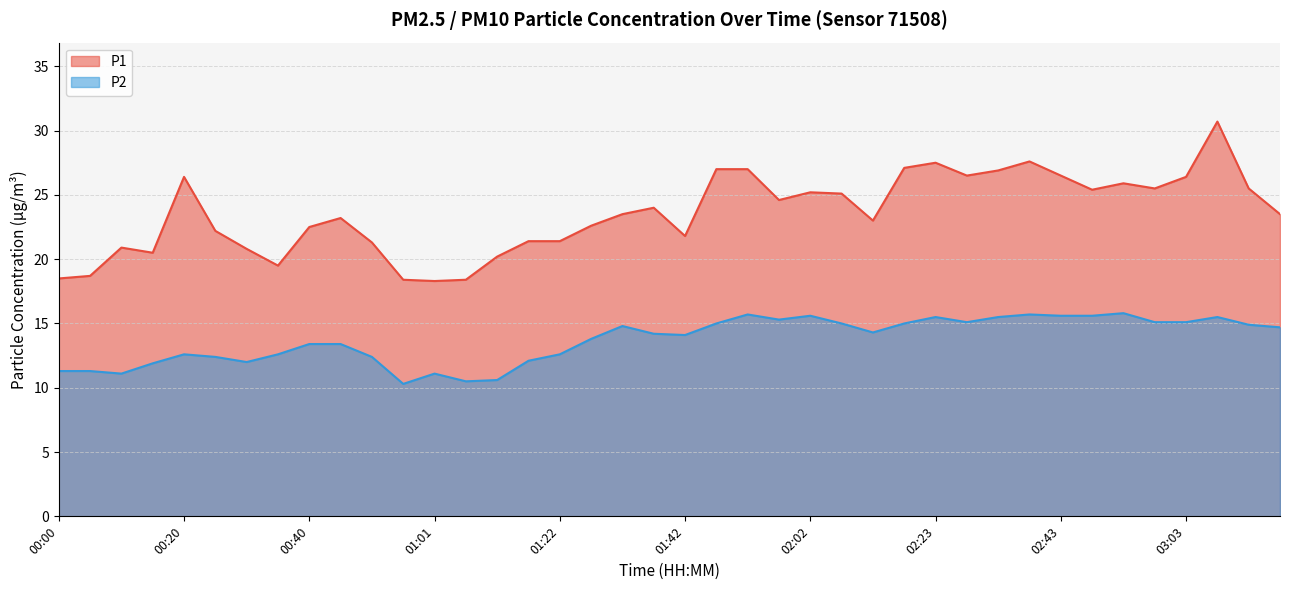

The value of P1 at 02:28 is 26.5. True or false?

True